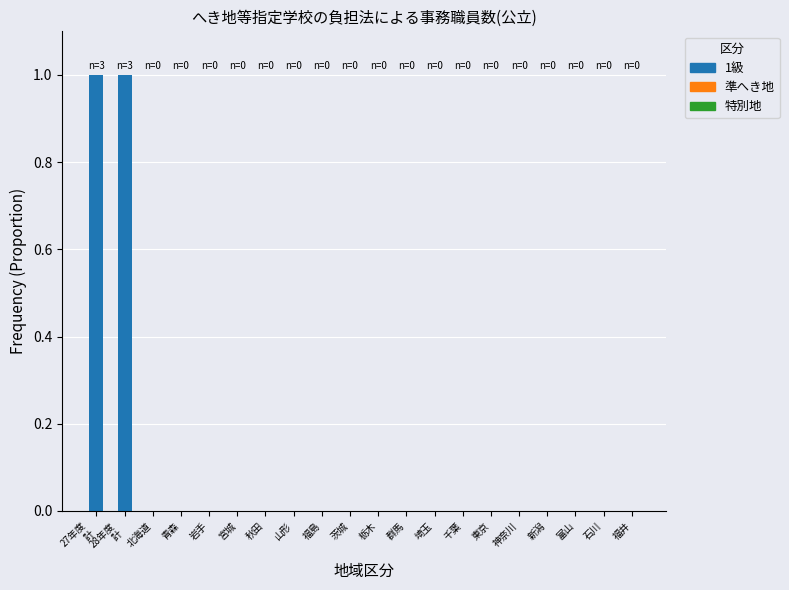

The chart shows a value of 0 at 富山. True or false?

True